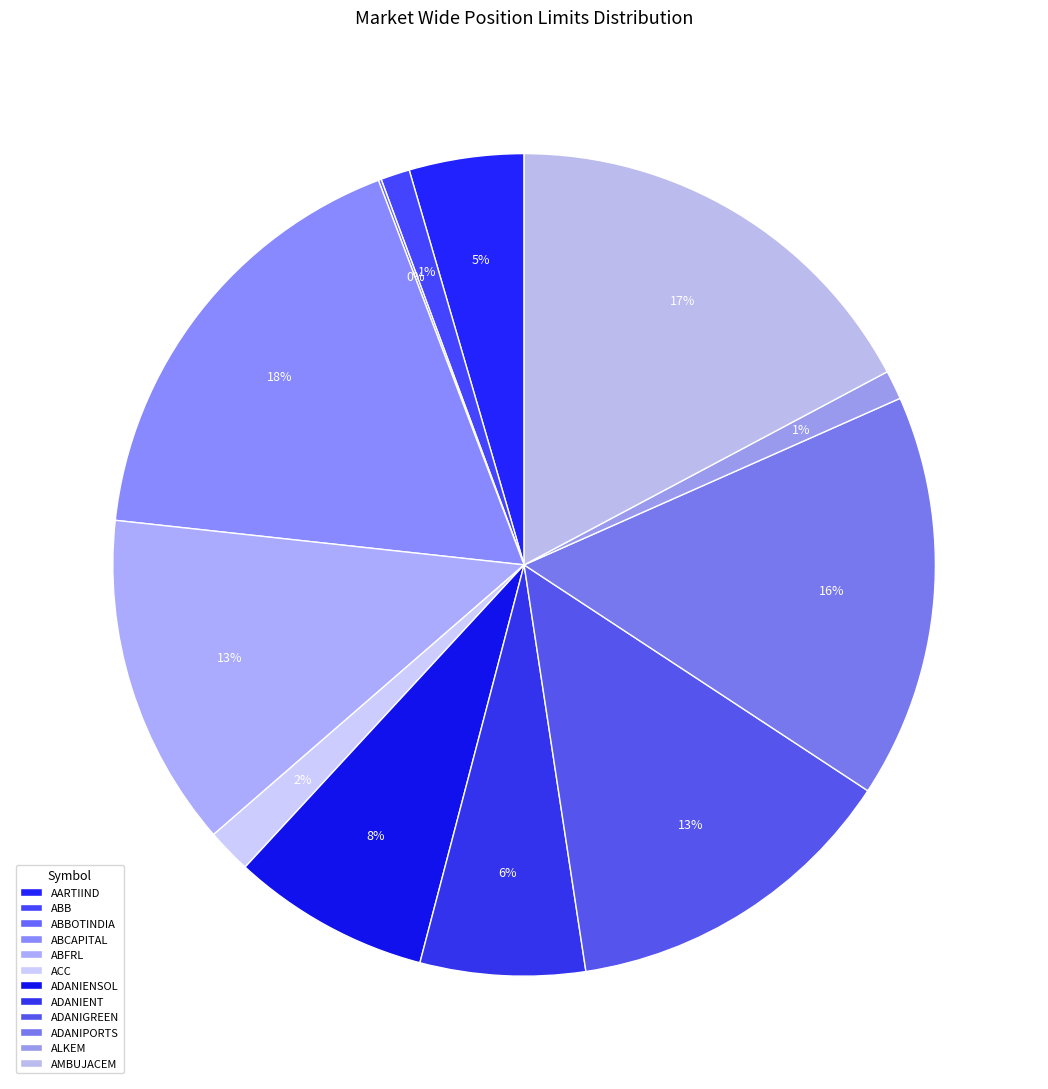

Rank the categories by value from highest to lowest.

ABCAPITAL, AMBUJACEM, ADANIPORTS, ADANIGREEN, ABFRL, ADANIENSOL, ADANIENT, AARTIIND, ACC, ALKEM, ABB, ABBOTINDIA